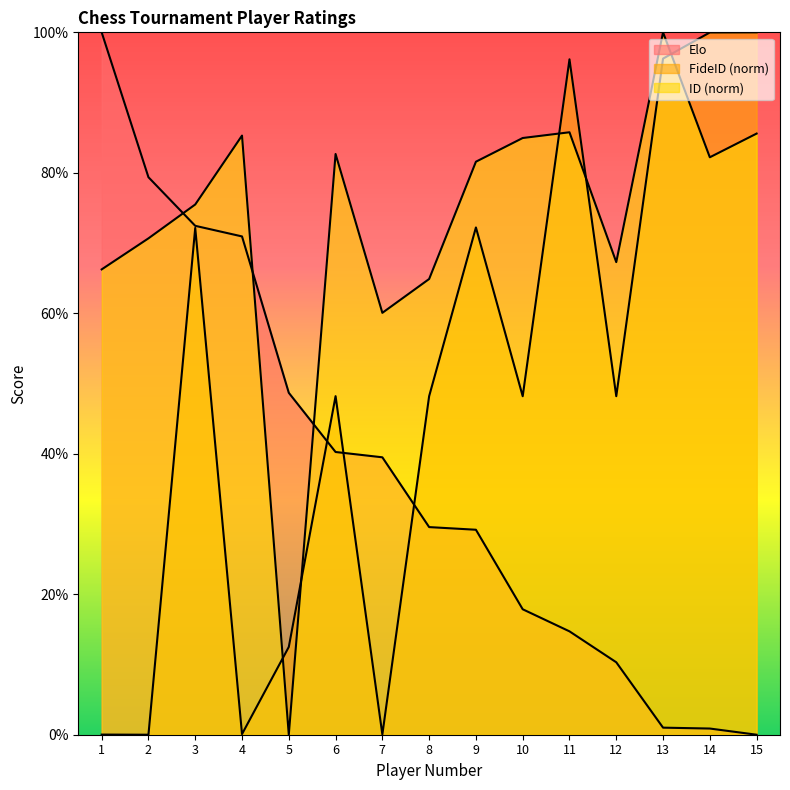

Rank the series at 3 from highest to lowest value.

ID, Elo, FideID